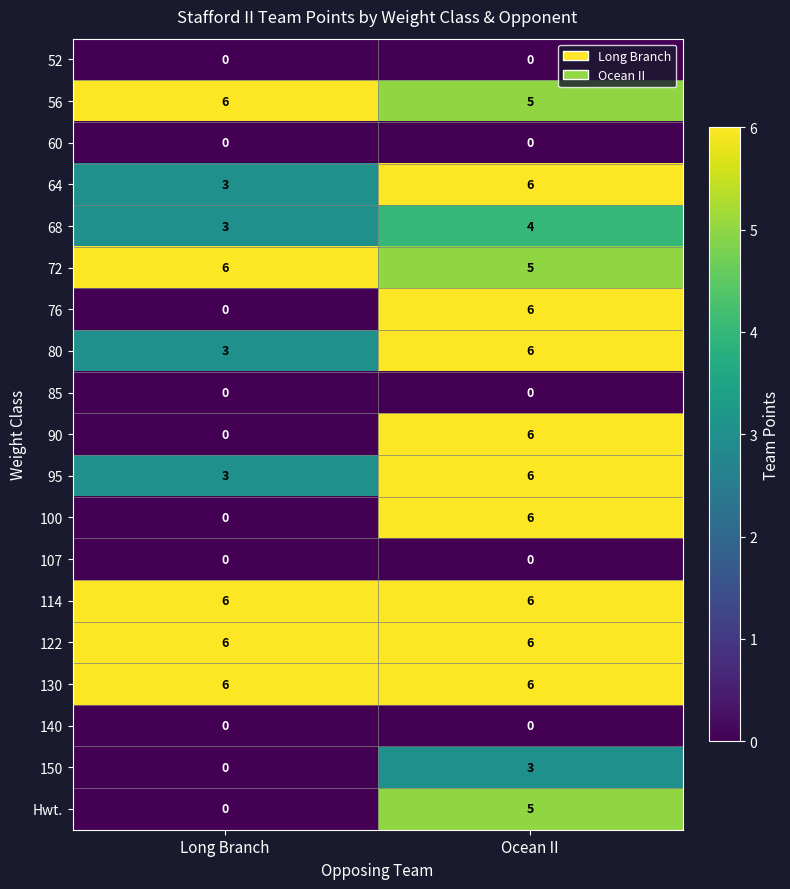

Rank the categories by 90 value from highest to lowest.

Ocean II, Long Branch